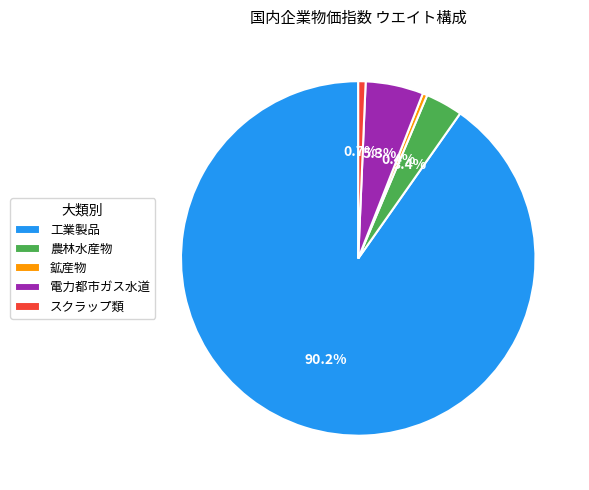

Which category has the biggest portion of the pie?

工業製品